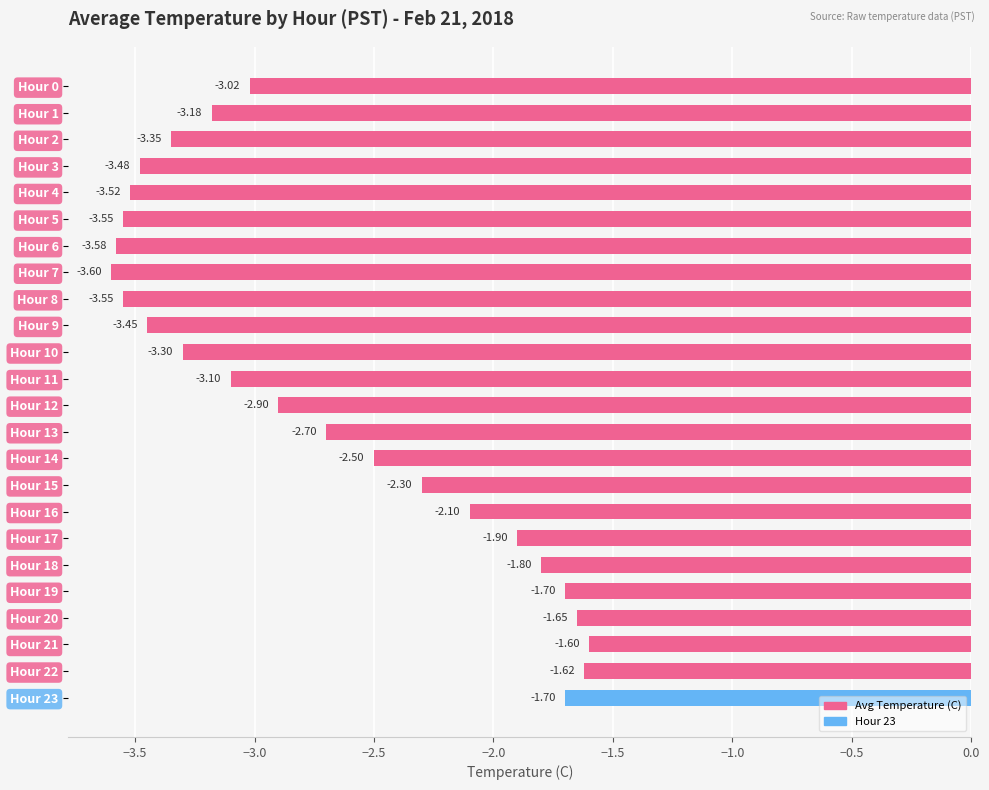

Which category has the highest value across all series?

Hour 21